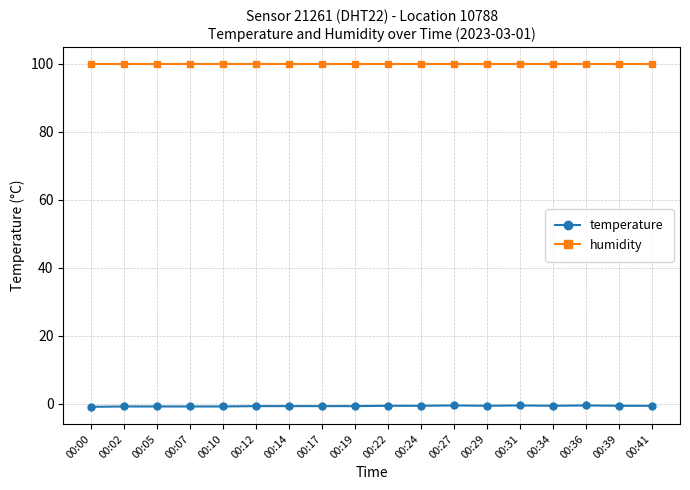

How many lines are shown in the chart?

2